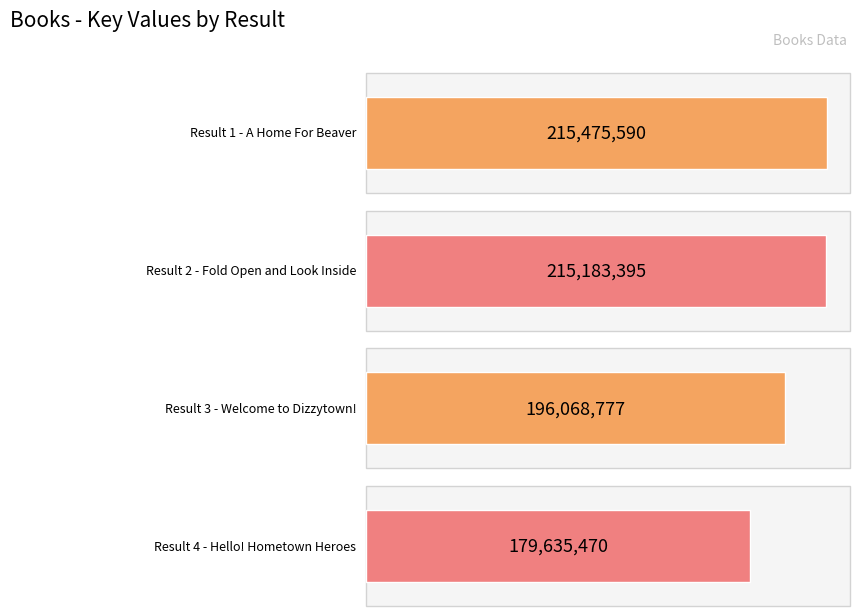

Rank the categories by value from lowest to highest.

4, 3, 2, 1